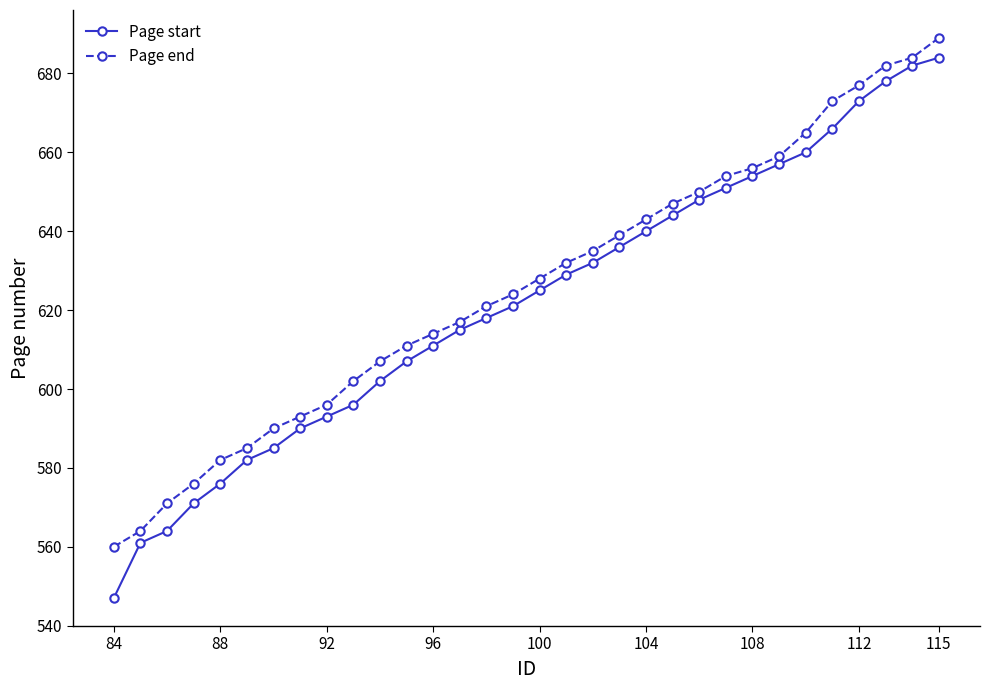

Which series has the widest spread of values?

Page start